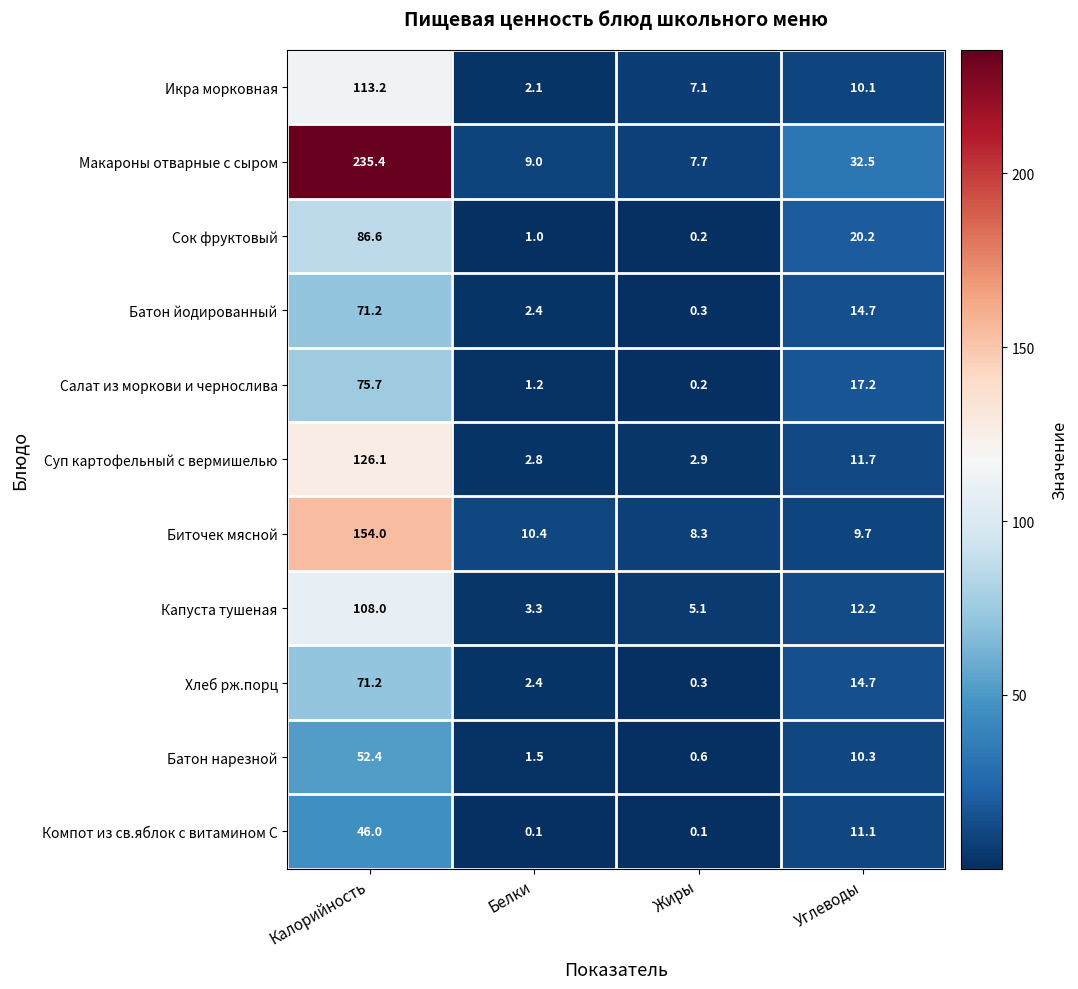

Which series has the largest range (max minus min)?

Макароны отварные с сыром